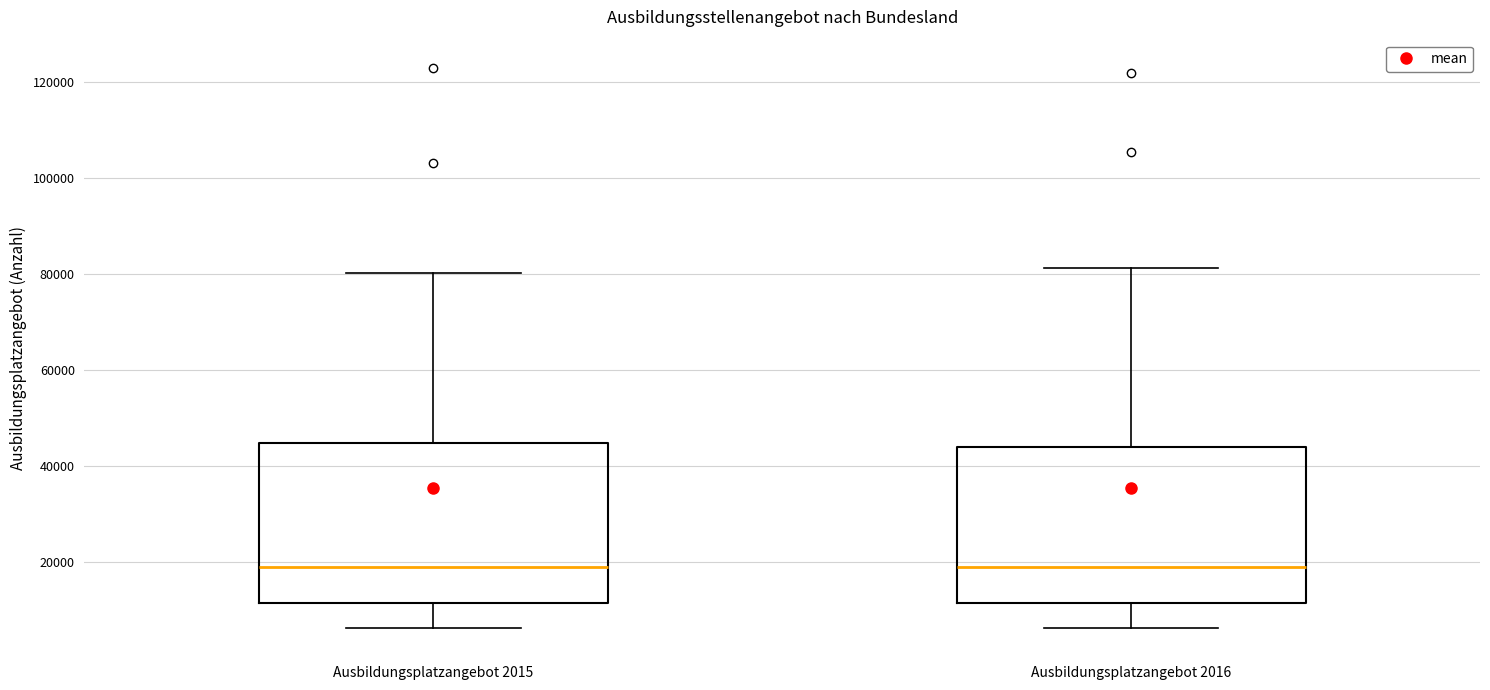

Reading left to right, transcribe this box plot: for each box, give where its median line is, the range the box spans, and where its two whiskers end, as read against the y-axis. The values are not printed on the chart, so give them approximately, as read against the axis.

Ausbildungsplatzangebot 2015: median 18000, box 12000 to 44000, whiskers 6000 to 80000
Ausbildungsplatzangebot 2016: median 18000, box 12000 to 44000, whiskers 6000 to 82000